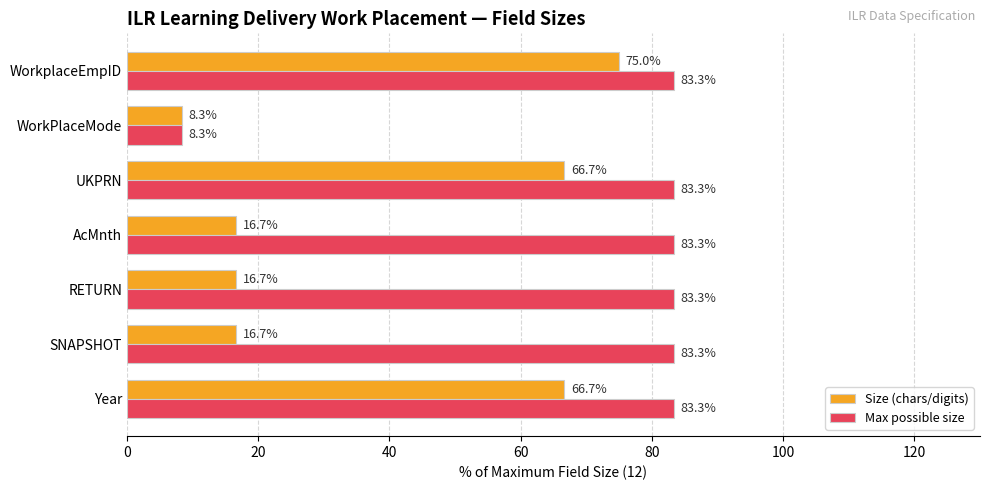

Which series changed the most between UKPRN and WorkPlaceMode?

Max possible size